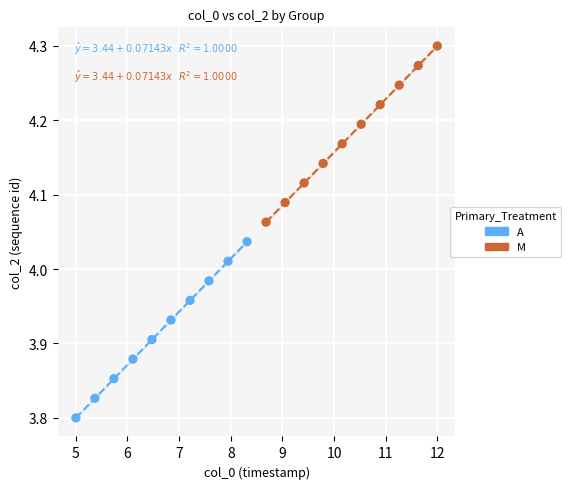

Which series contains the highest Y value?

M